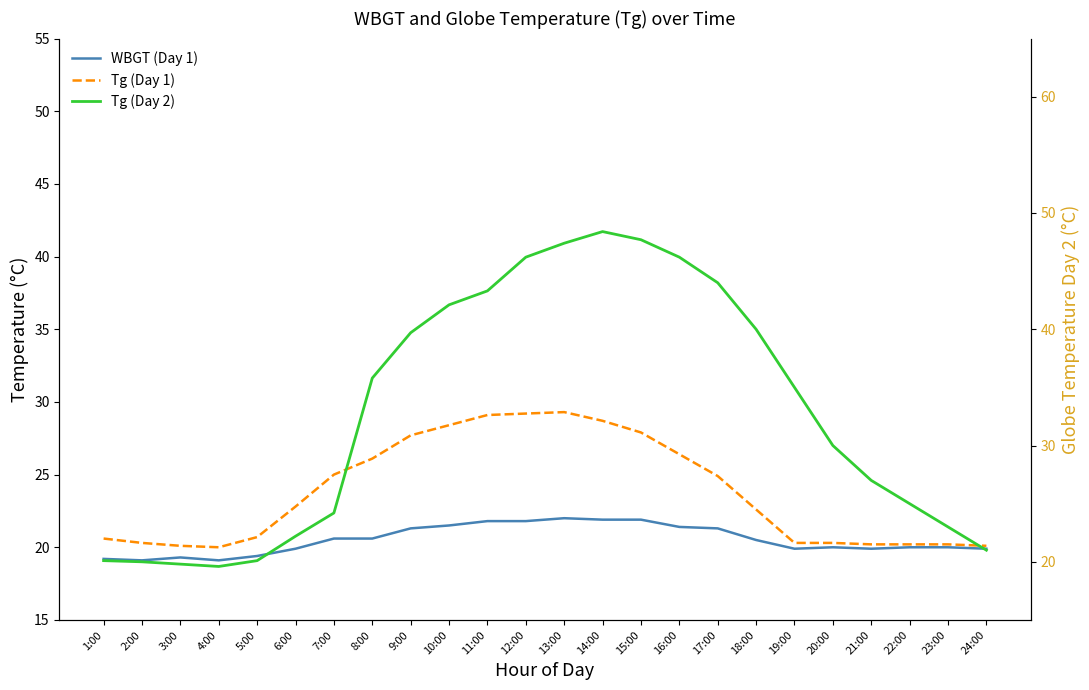

Between 10:00 and 18:00, which series saw the biggest shift?

Tg (Day 1)